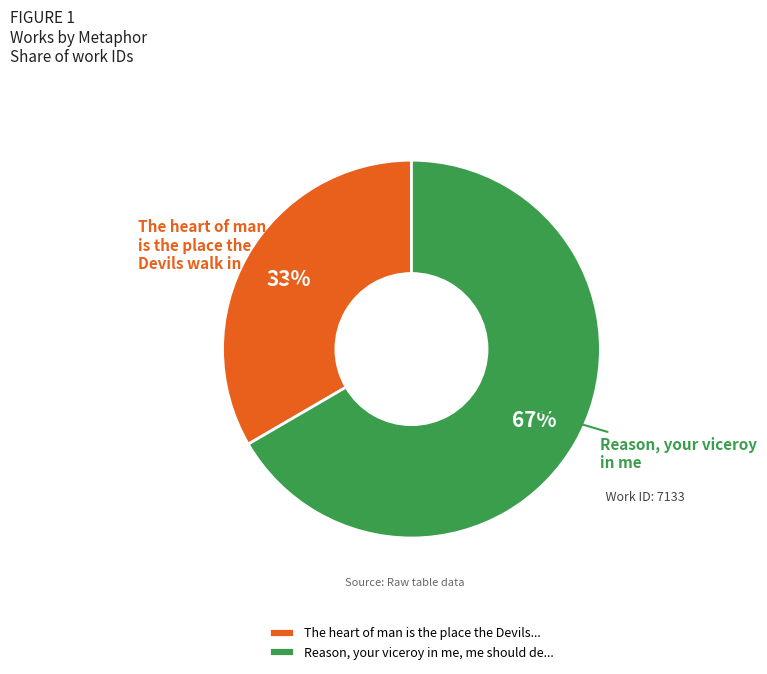

Approximately how many times larger is the value at Reason, your viceroy in me, me should de... compared to The heart of man is the place the Devils...?

2.0